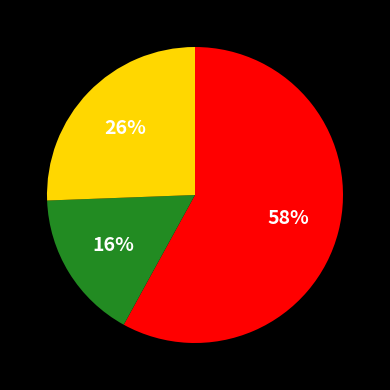

How many segments does this pie chart have?

3